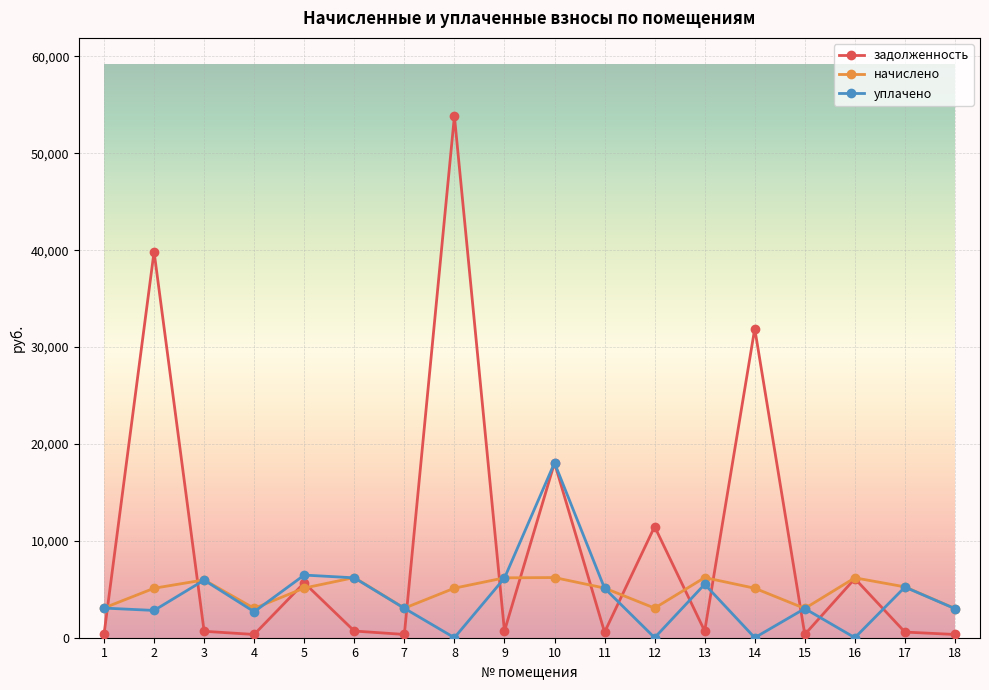

How many data points in задолженность are above 689?

9